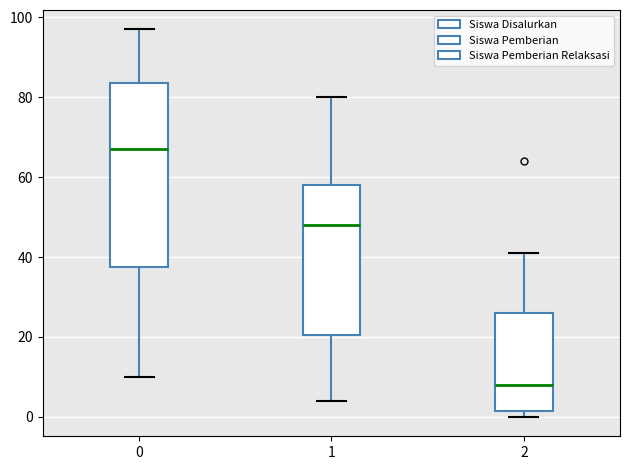

Reading left to right, transcribe this box plot: for each box, give where its median line is, the range the box spans, and where its two whiskers end, as read against the y-axis. The values are not printed on the chart, so give them approximately, as read against the axis.

0: median 68, box 38 to 84, whiskers 10 to 98
1: median 48, box 20 to 58, whiskers 4 to 80
2: median 8, box 2 to 26, whiskers 0 to 42